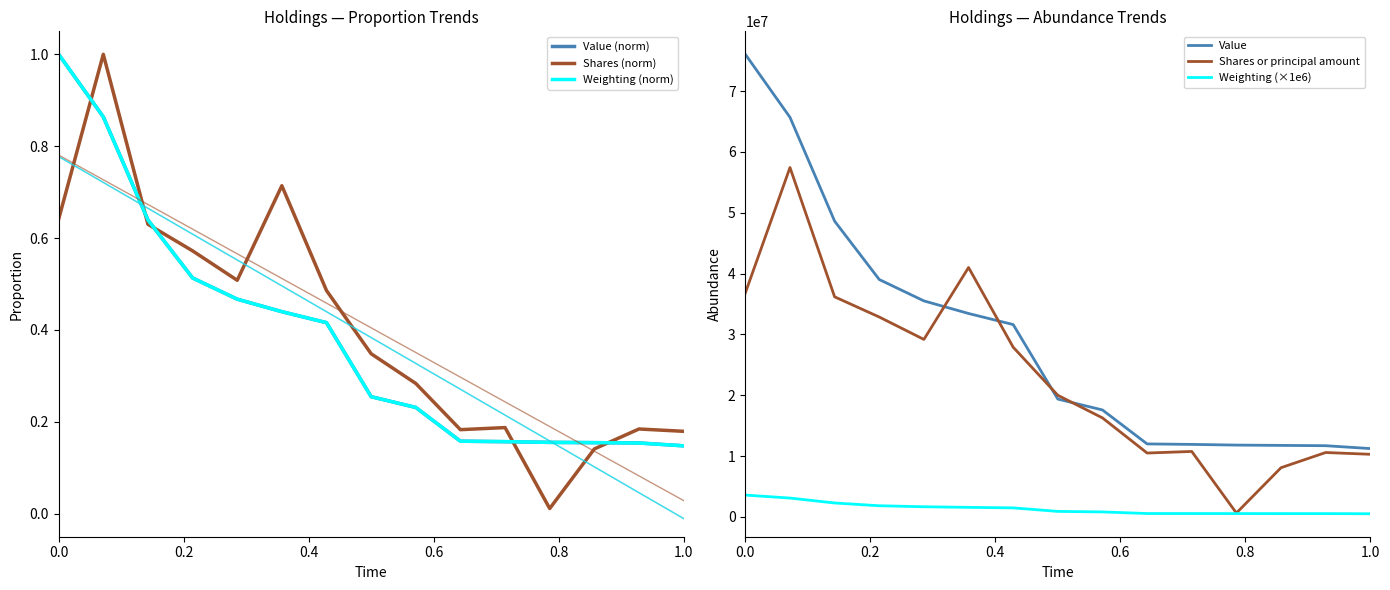

What are all the series names shown in the legend?

Value (norm), Shares (norm), Weighting (norm), Value, Shares or principal amount, Weighting (×1e6)